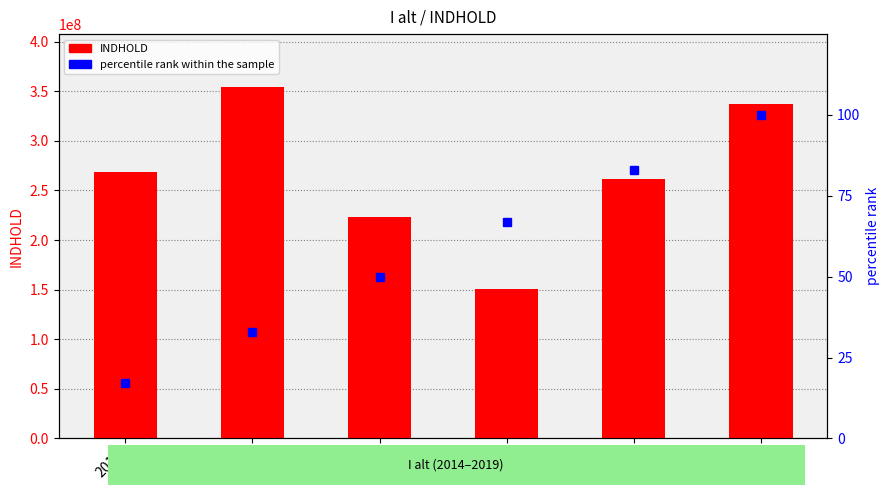

Which has a higher value, 2015 or 2018?

2015